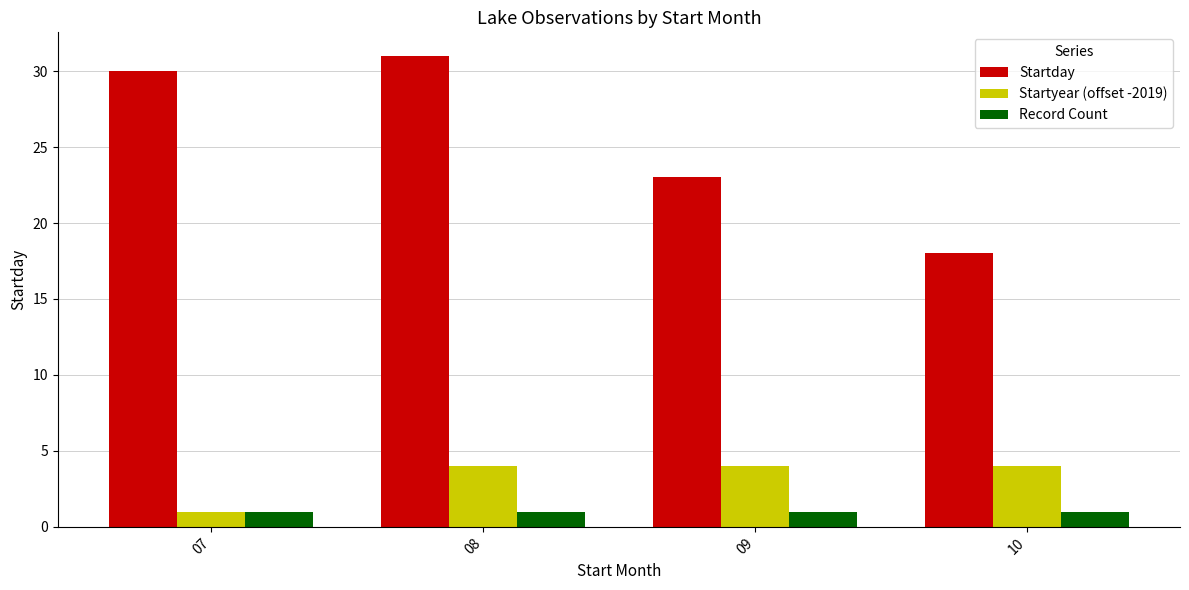

Are the bars horizontal?

No